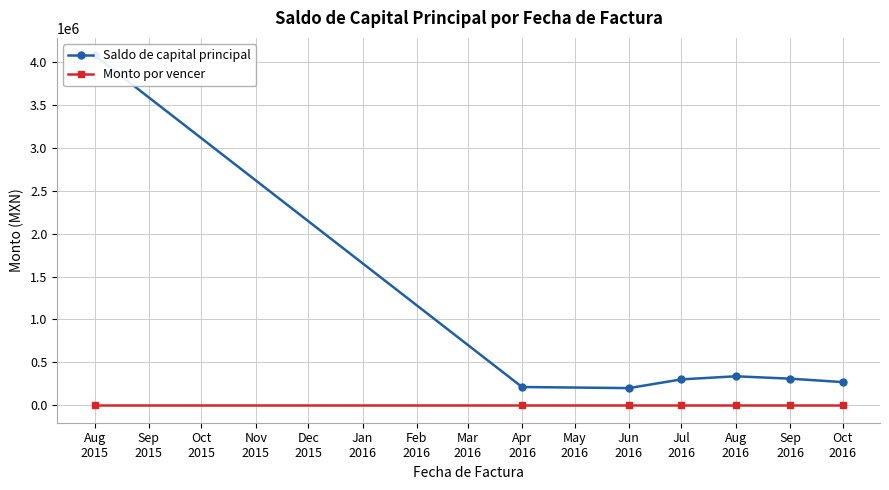

How many interior local valleys does the Saldo de capital principal series have?

1